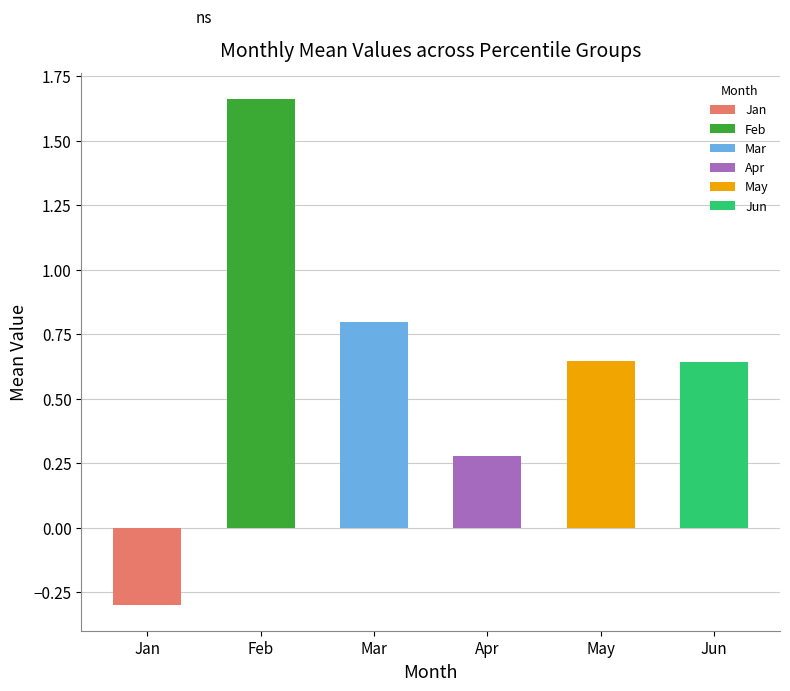

What is the change in value from Feb to Jun?

-1.0